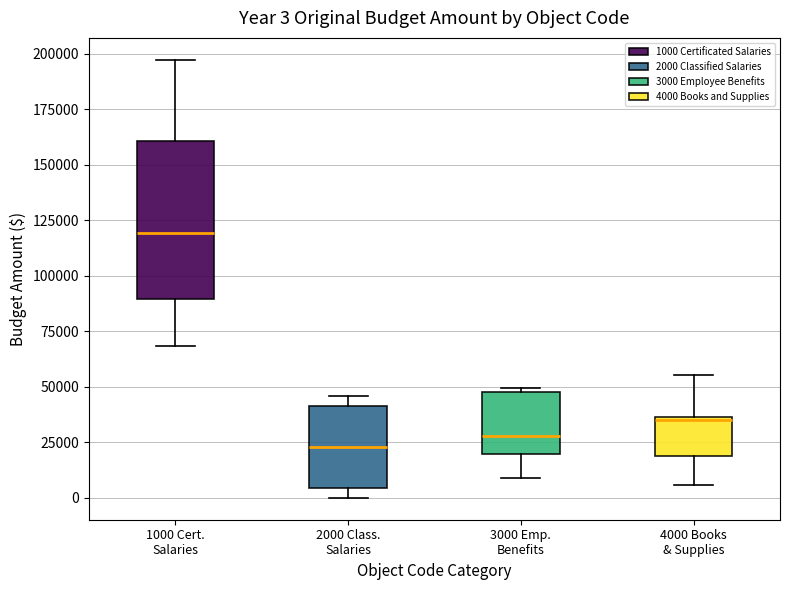

Which box is the tallest, from its lower edge to its upper edge?

1000 Cert. Salaries